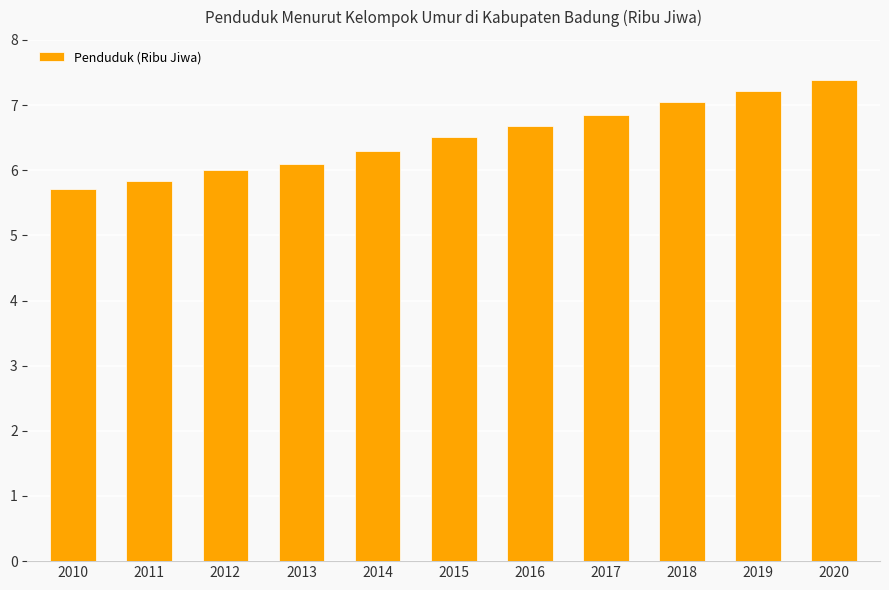

What is the ratio of the value at 2017 to the value at 2020?

0.9